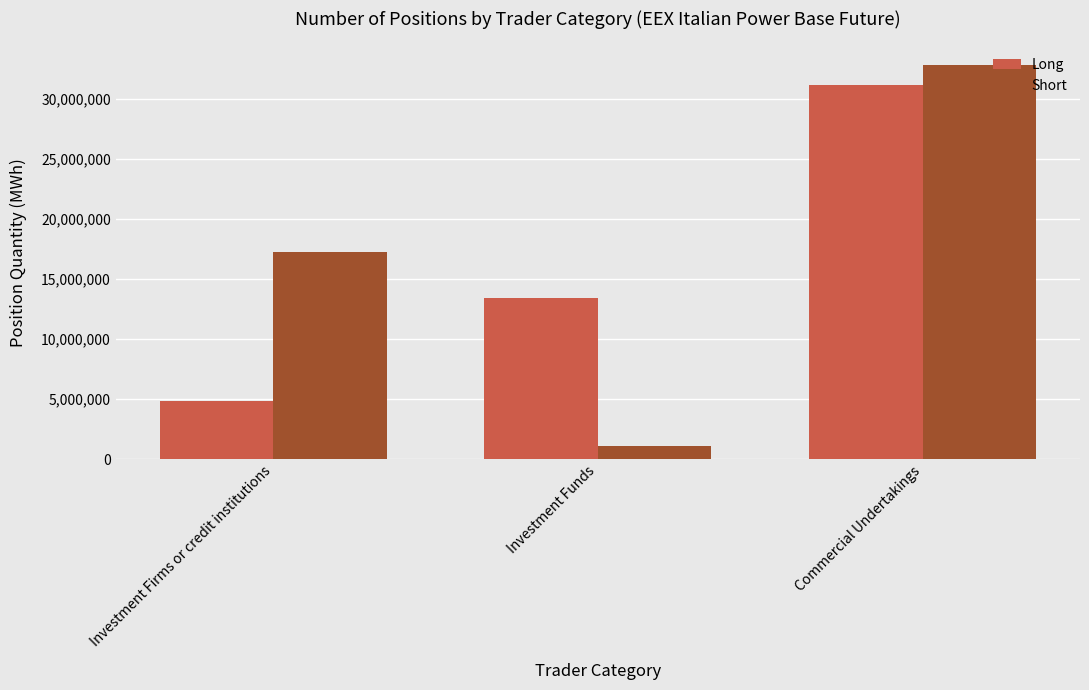

What is the average value of the Long series?

16491651